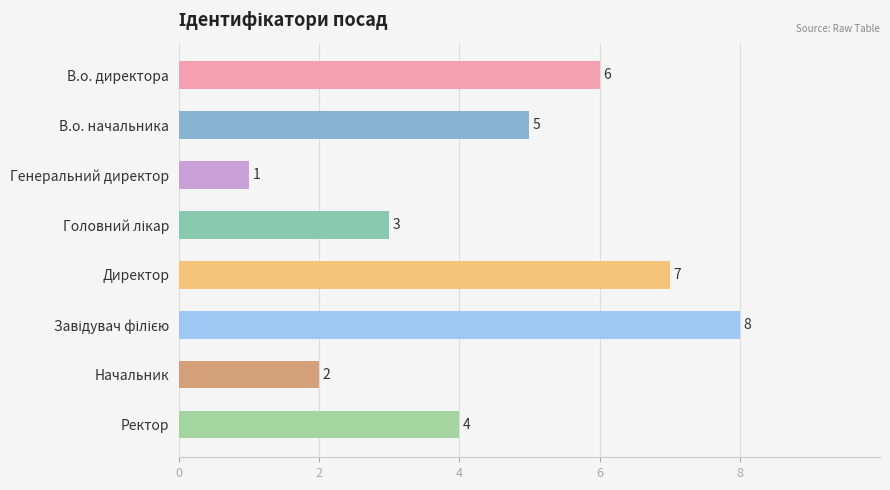

Are the bars horizontal?

Yes